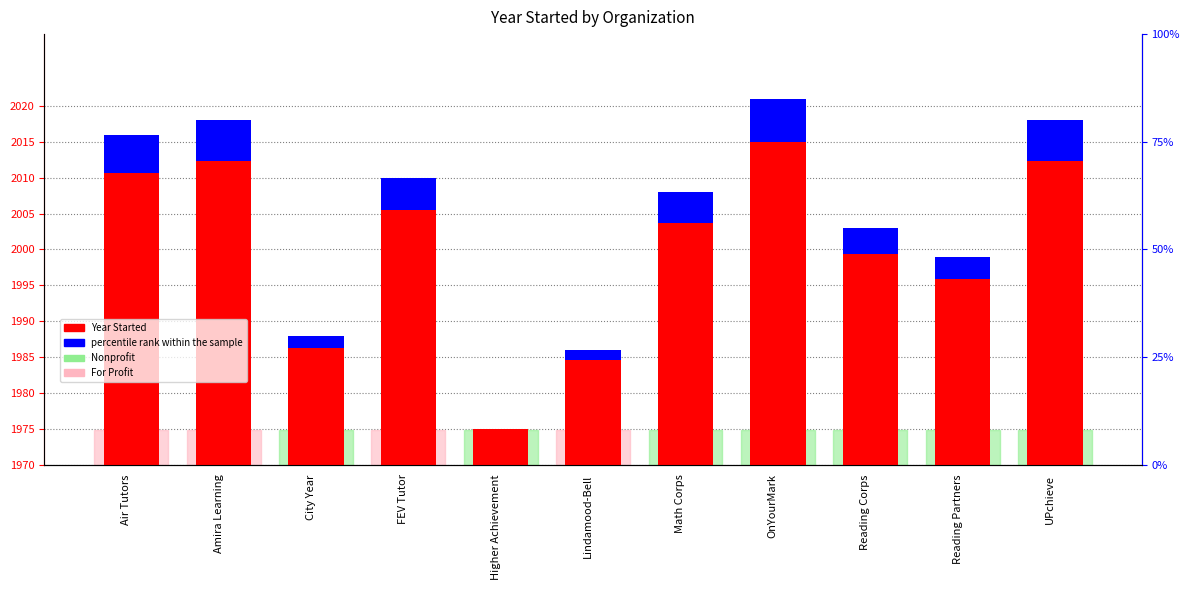

Is the value of Year Started (above 1970) at UPchieve greater than the value of percentile rank within the sample at Lindamood-Bell?

Yes